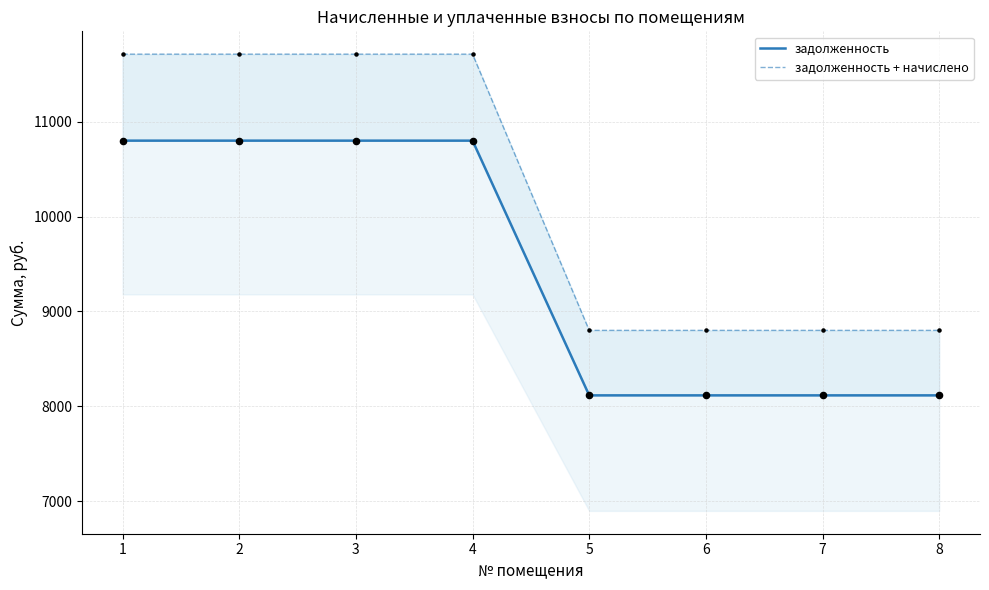

Which series has the largest total across all categories?

задолженность + начислено